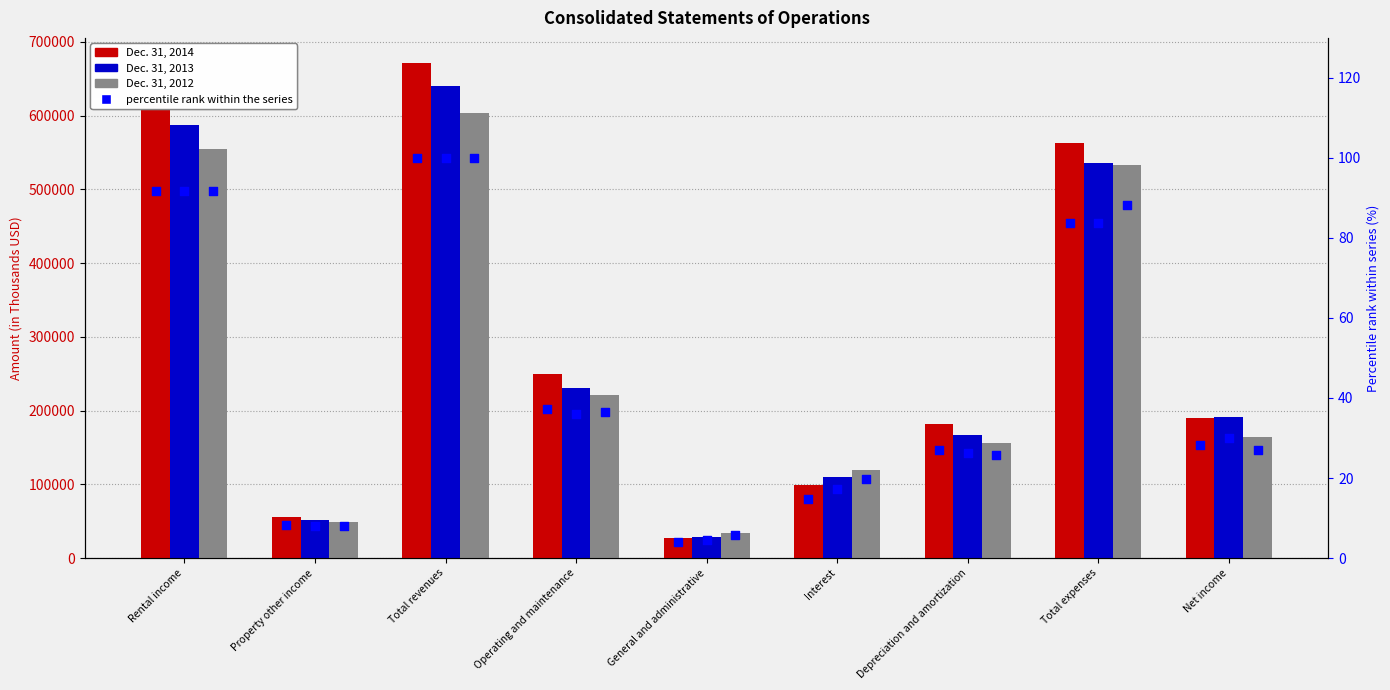

Which series contains the highest Y value?

Dec. 31, 2014